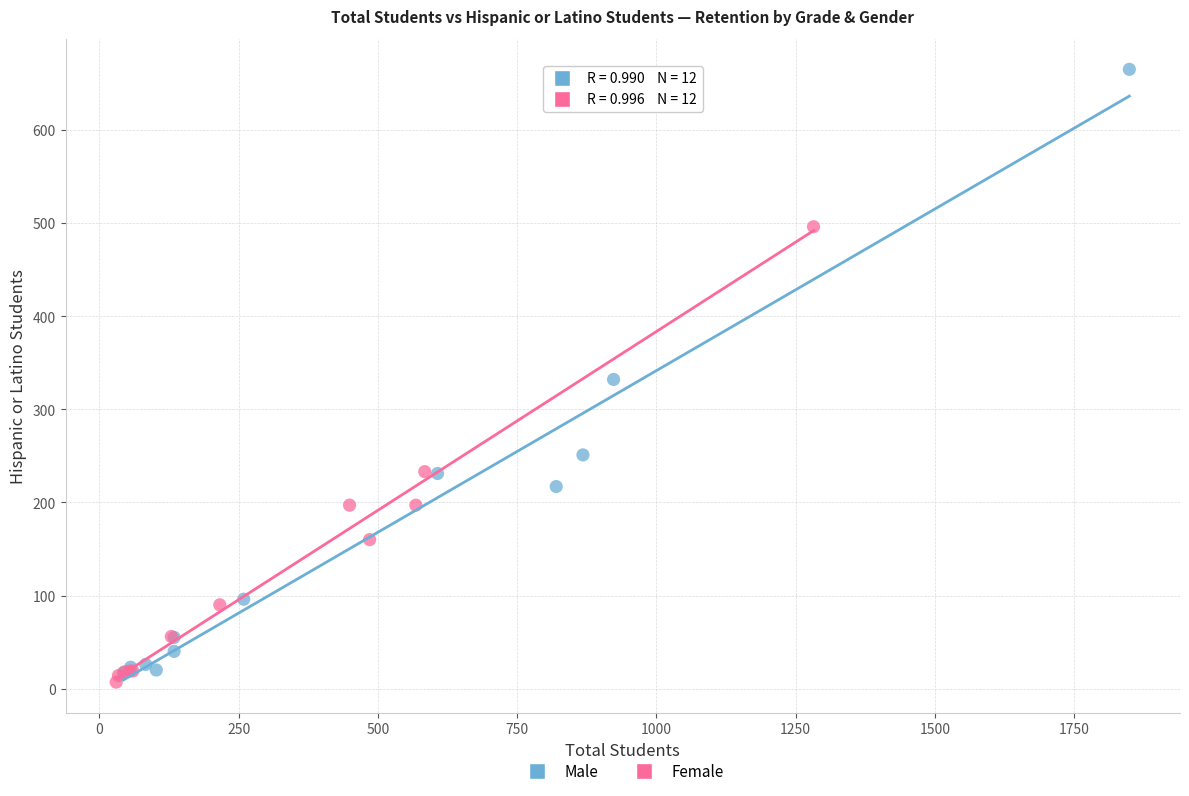

Which series contains the highest Y value?

Male